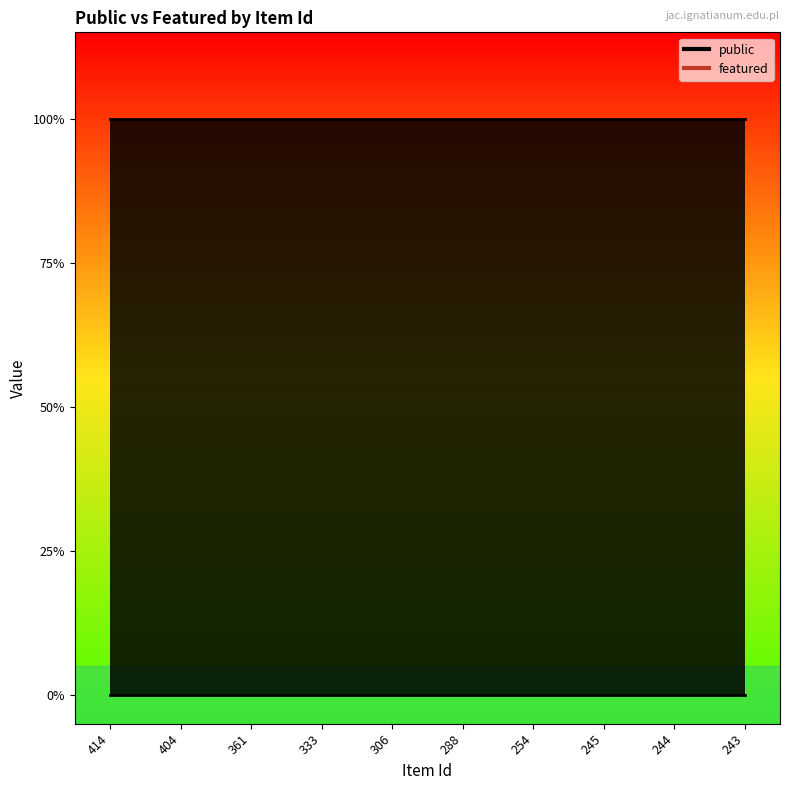

True or false: featured and public intersect in this chart.

False